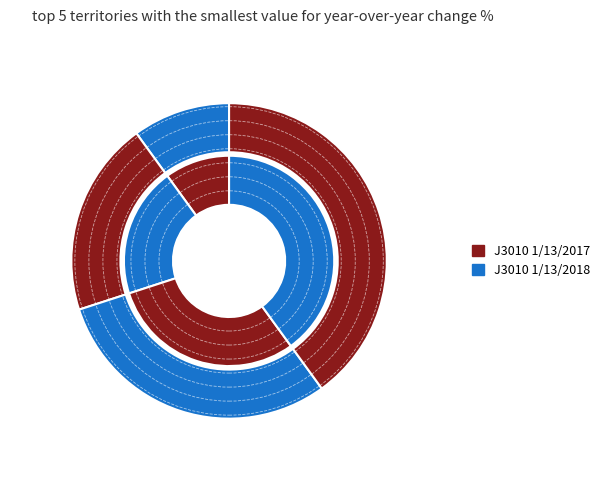

What is the change in value from Dy4fb72q Rimfzj7a to Dnifntxy Tdefntuq?

+1